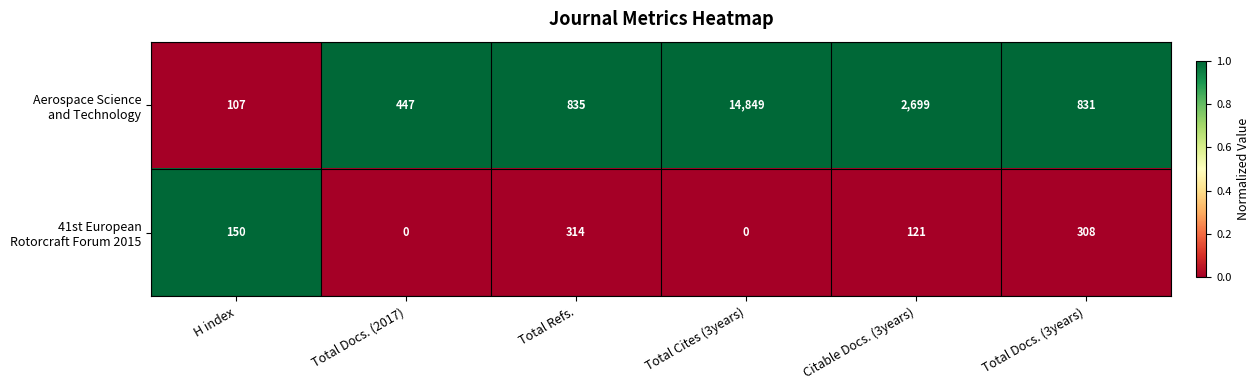

At which category is the sum across all series the highest?

Total Cites (3years)